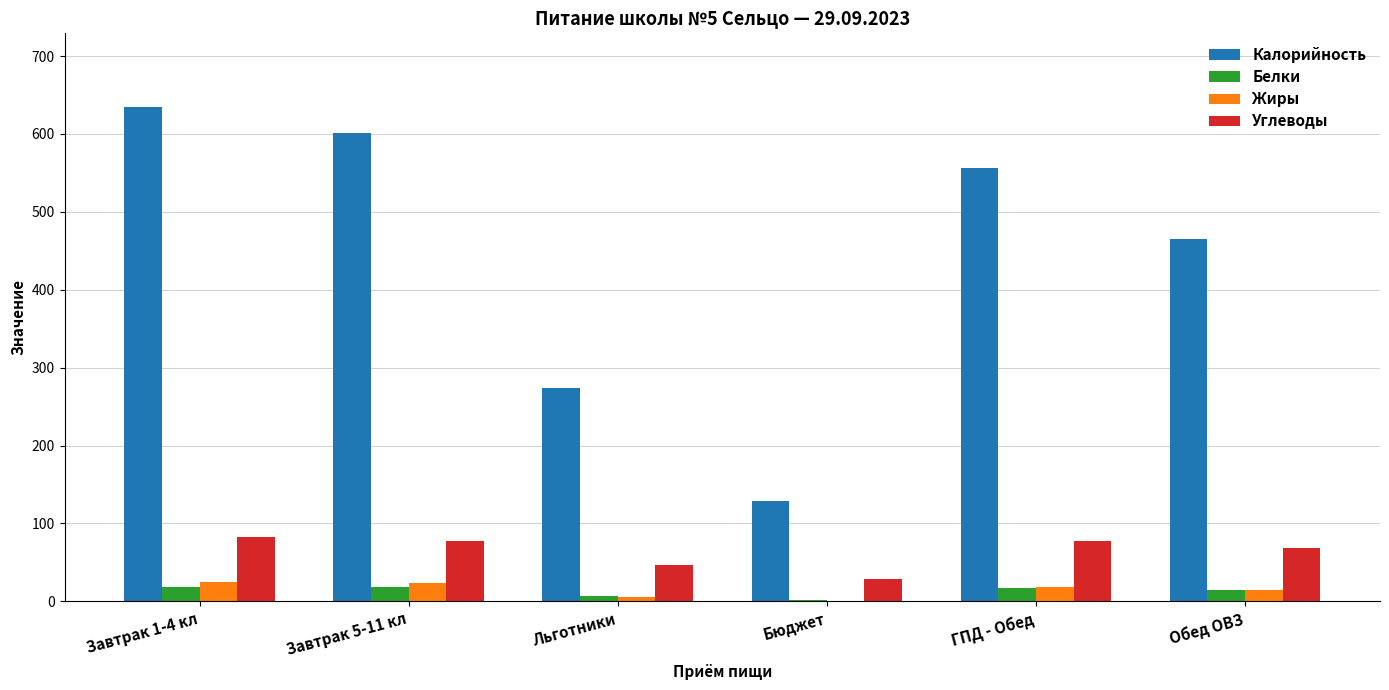

What is the sum of the Жиры values at Обед ОВЗ and Бюджет?

15